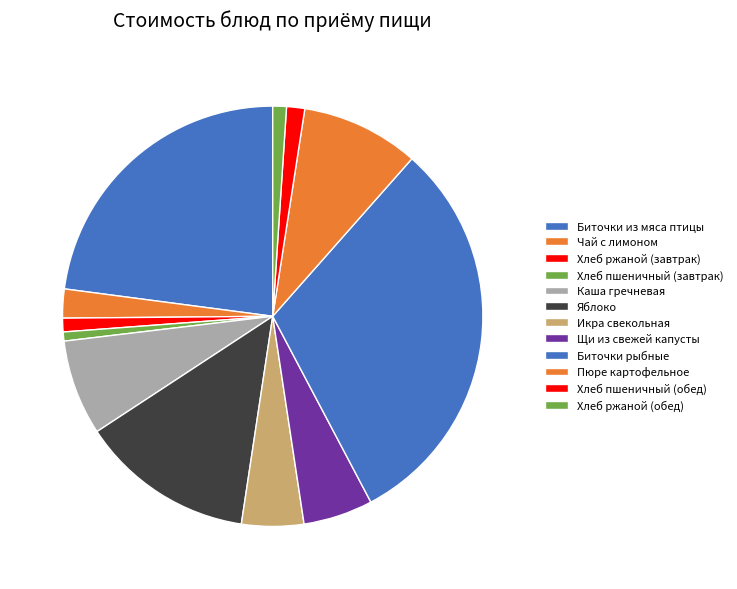

How many segments does this pie chart have?

12